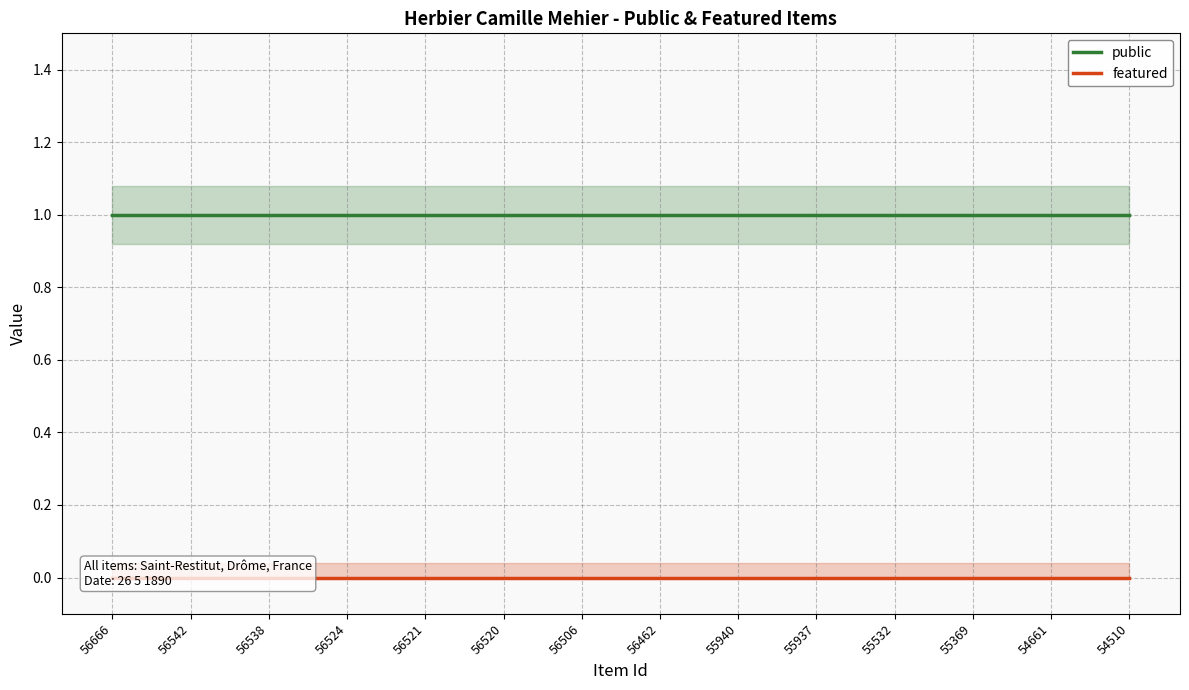

True or false: featured and public intersect in this chart.

False